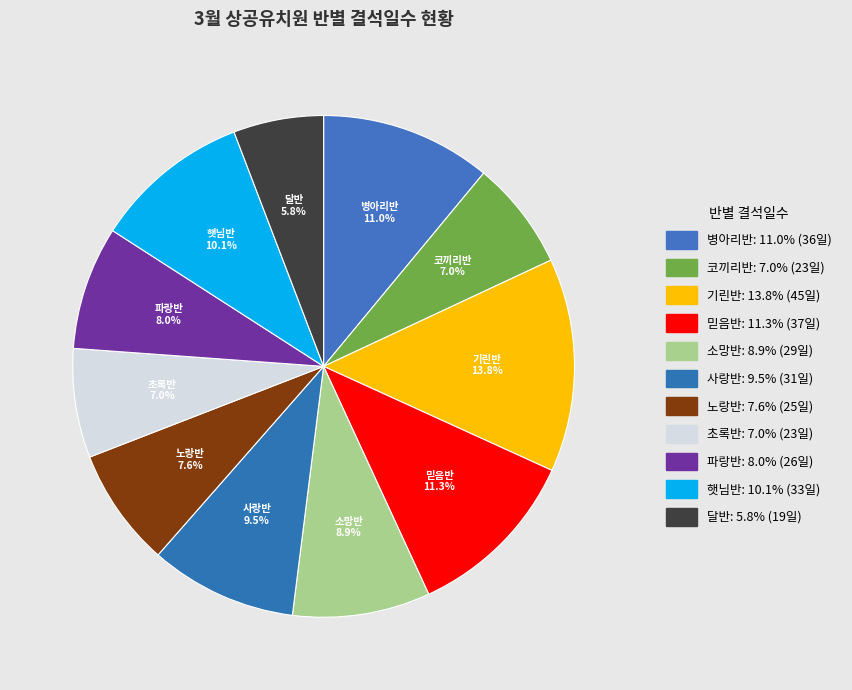

Is it true that 노랑반 is 1% of the pie?

False